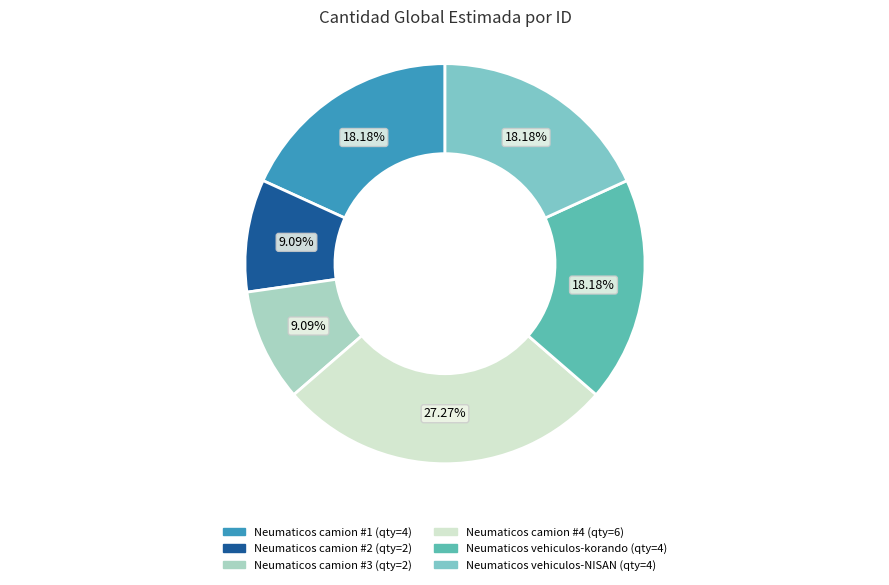

Is there any slice that represents more than half of the pie?

No